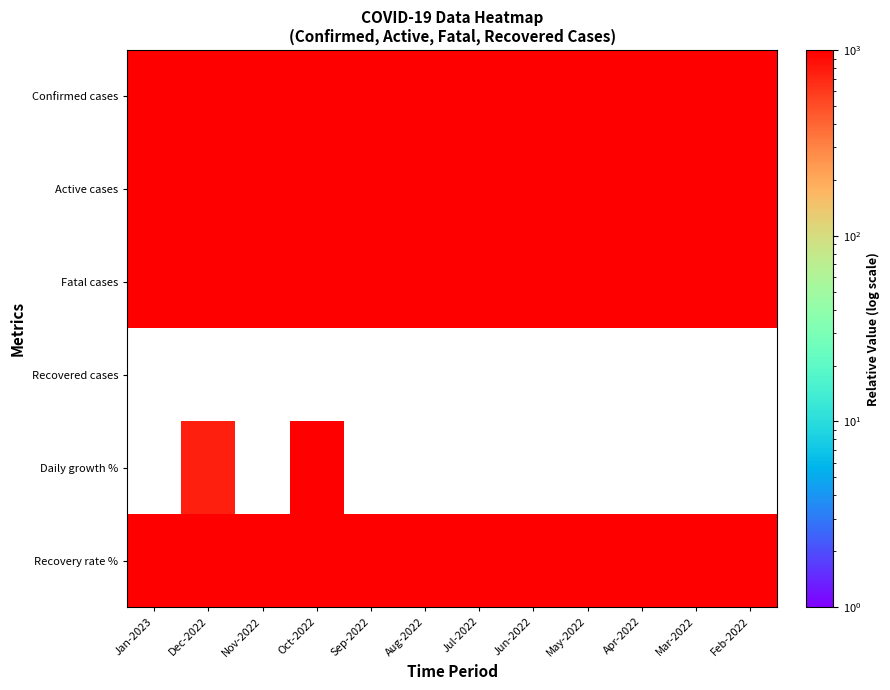

What is the sum of the Active cases values at Jul-2022 and Dec-2022?

1999.5